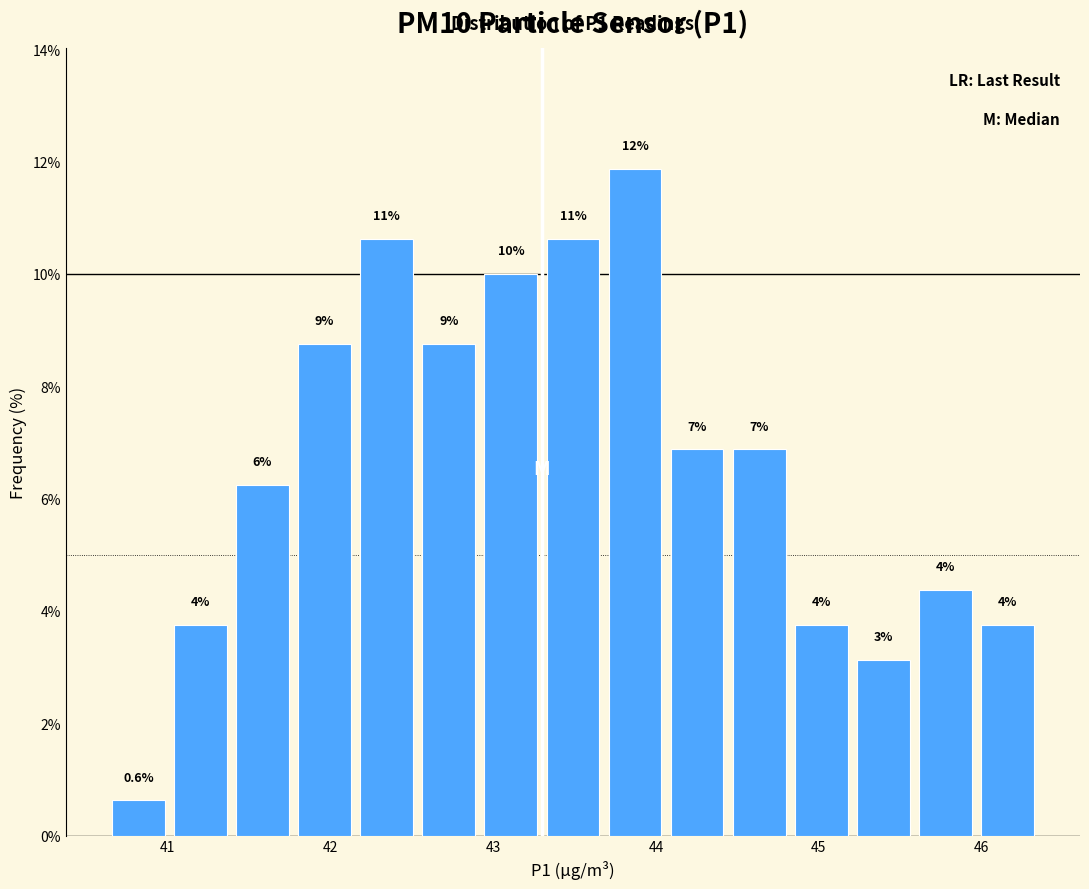

Around what value on the x-axis is the tallest bar? Give the approximate position of its centre, as read against the axis.

43.9